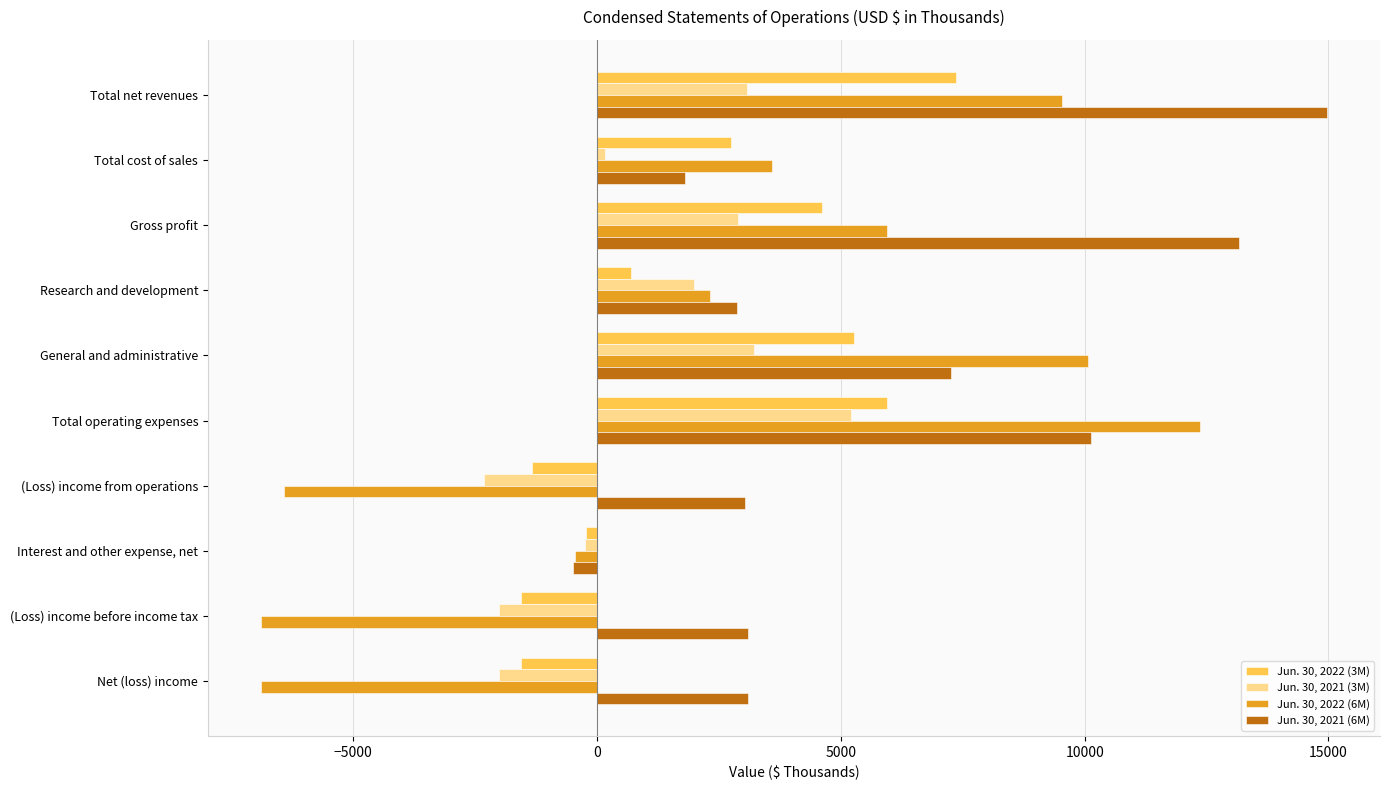

Is the value of Jun. 30, 2021 (3M) at Interest and other expense, net greater than the value of Jun. 30, 2022 (6M) at (Loss) income before income tax?

Yes